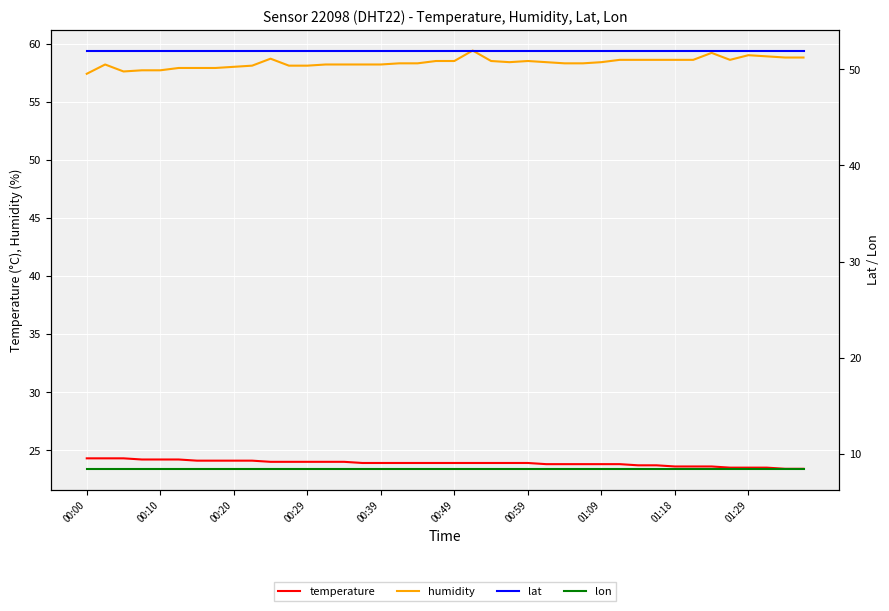

The lon series shows 14.0 at 34. True or false?

False